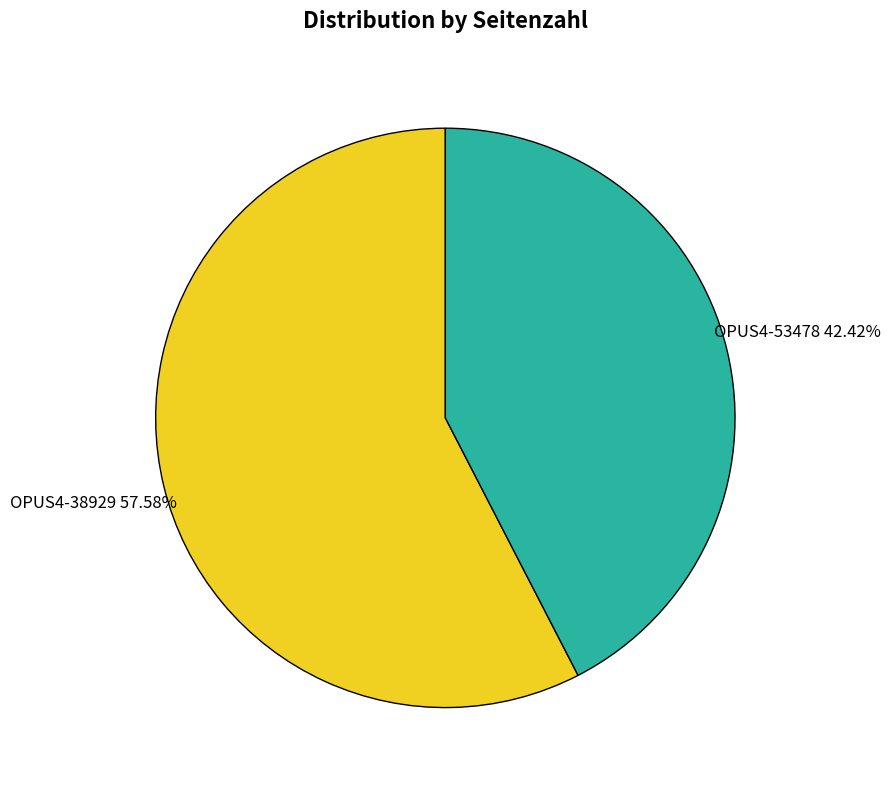

Count the number of slices in the pie.

2